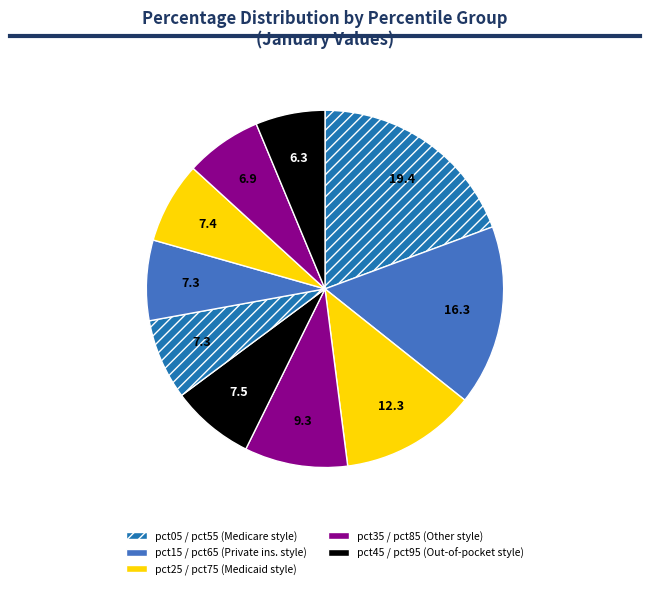

What is the largest slice in the pie chart?

pct05